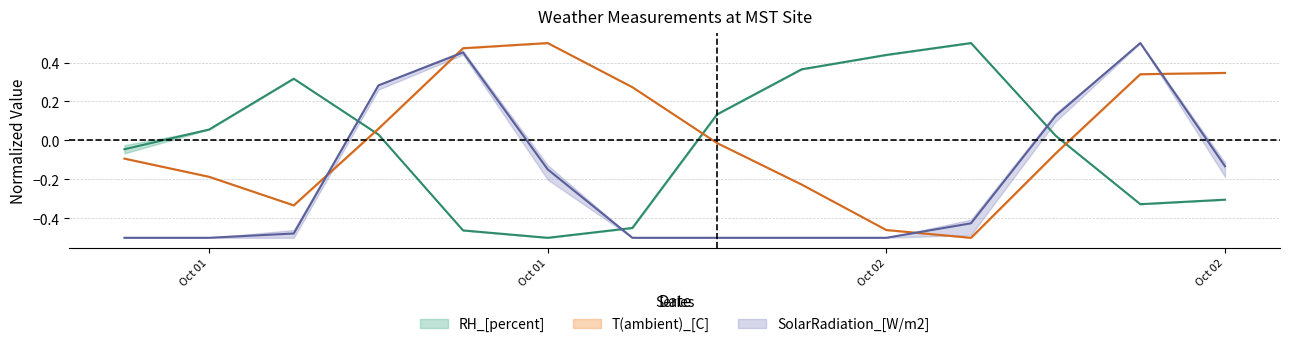

How many positive values does the T(ambient)_[C] series have?

6